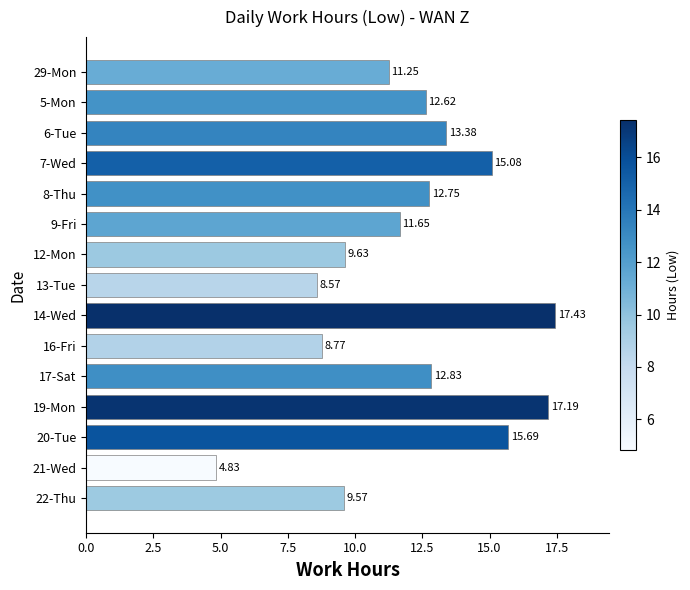

Which label corresponds to the smallest value in the chart?

21-Wed